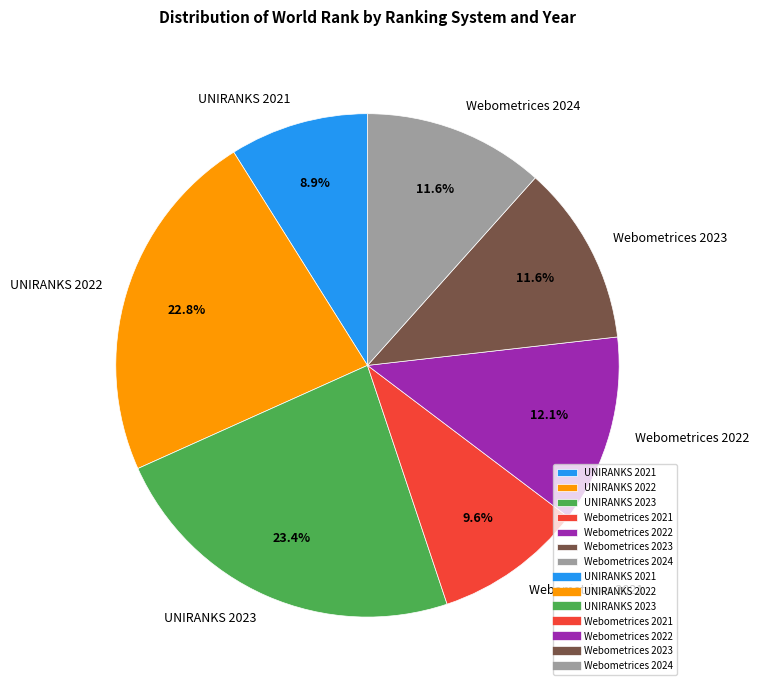

What percentage is the Webometrices 2022 slice, to the nearest percent?

12%